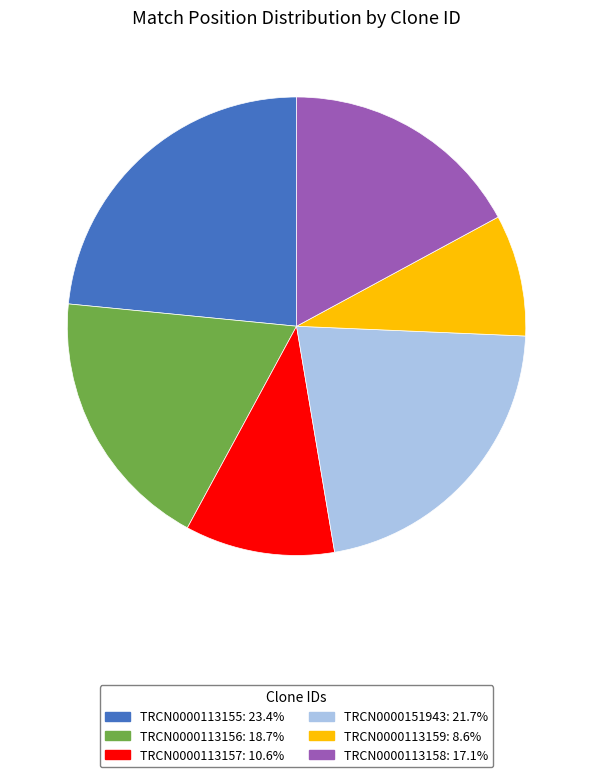

Rank the categories by value from highest to lowest.

TRCN0000113155, TRCN0000151943, TRCN0000113156, TRCN0000113158, TRCN0000113157, TRCN0000113159